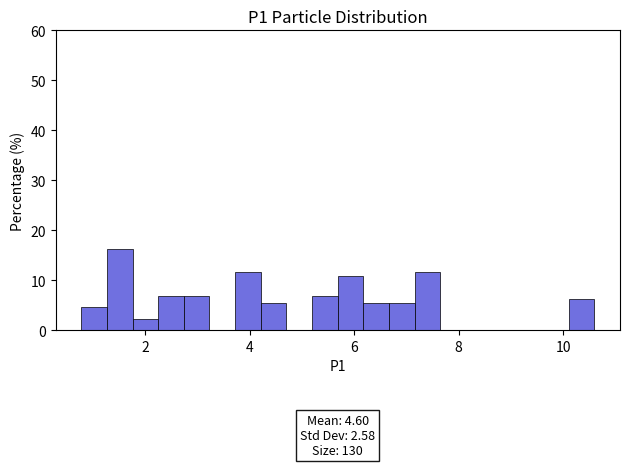

Read against the x-axis, roughly where is the centre of the tallest bar?

1.6